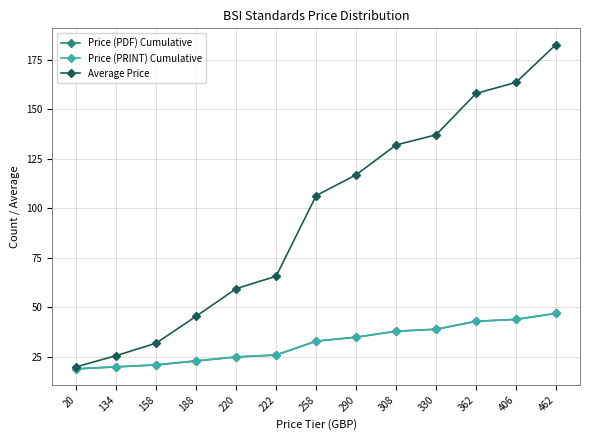

True or false: Price (PDF) Cumulative has more than 0 points higher than both neighbors.

False